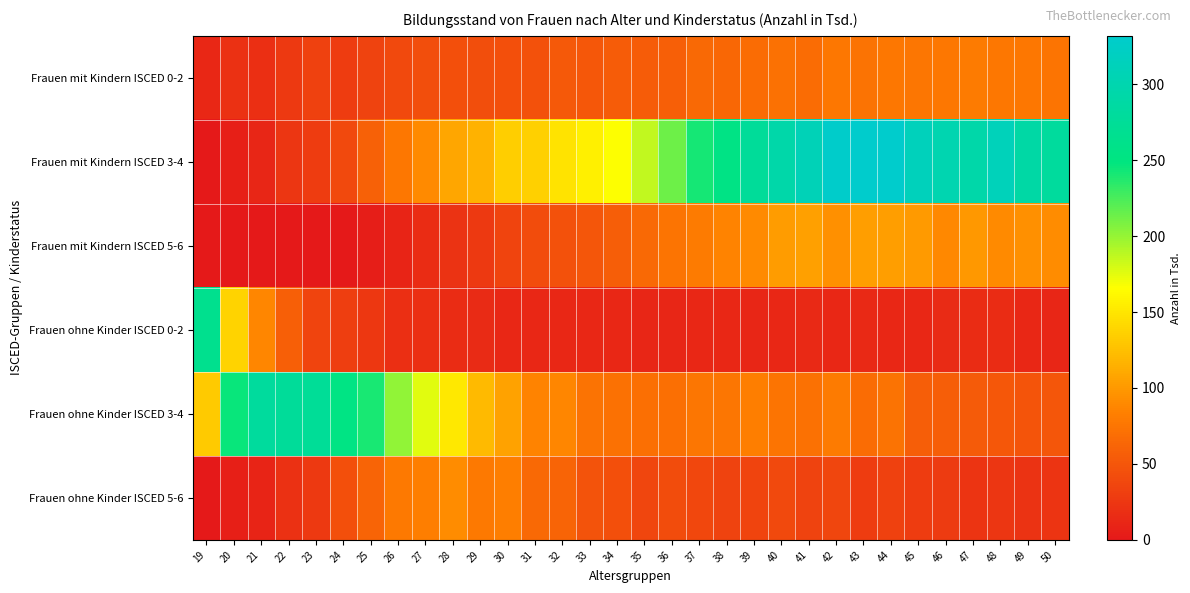

Which has a higher value, 47 or 44?

47